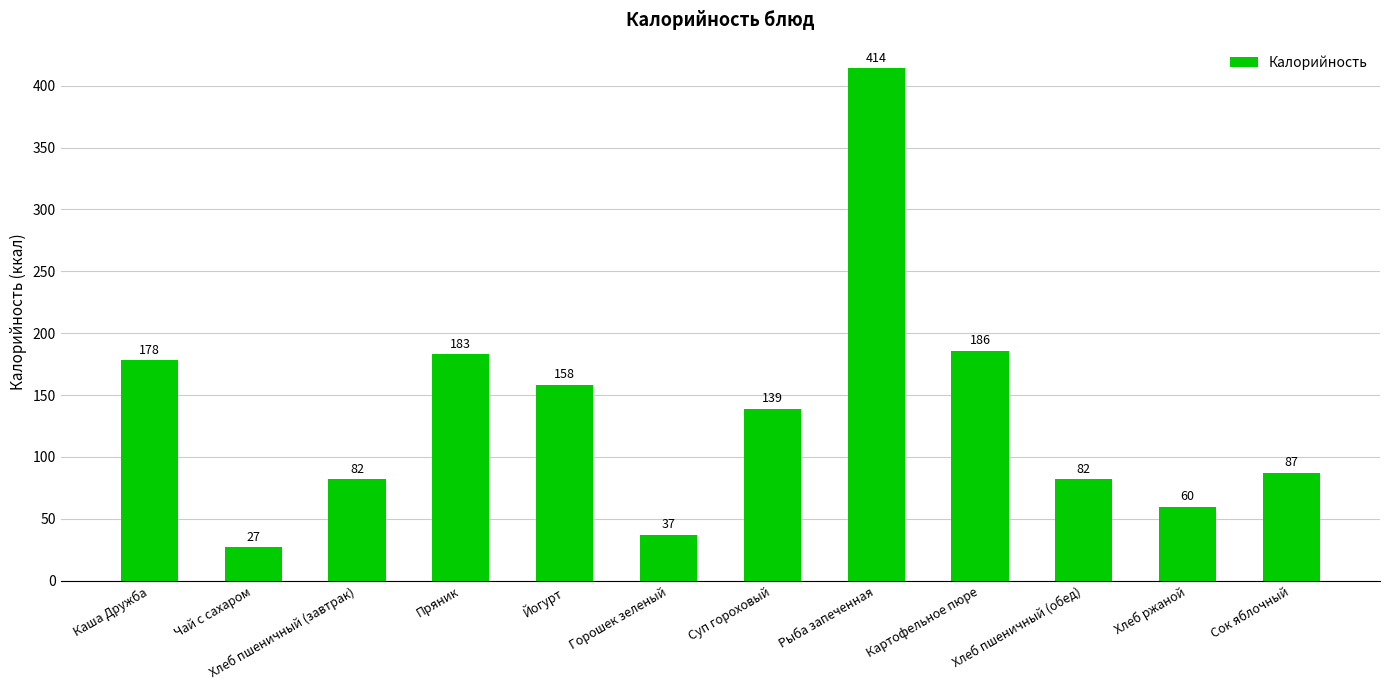

What is the change in value from Хлеб пшеничный (завтрак) to Суп гороховый?

+57